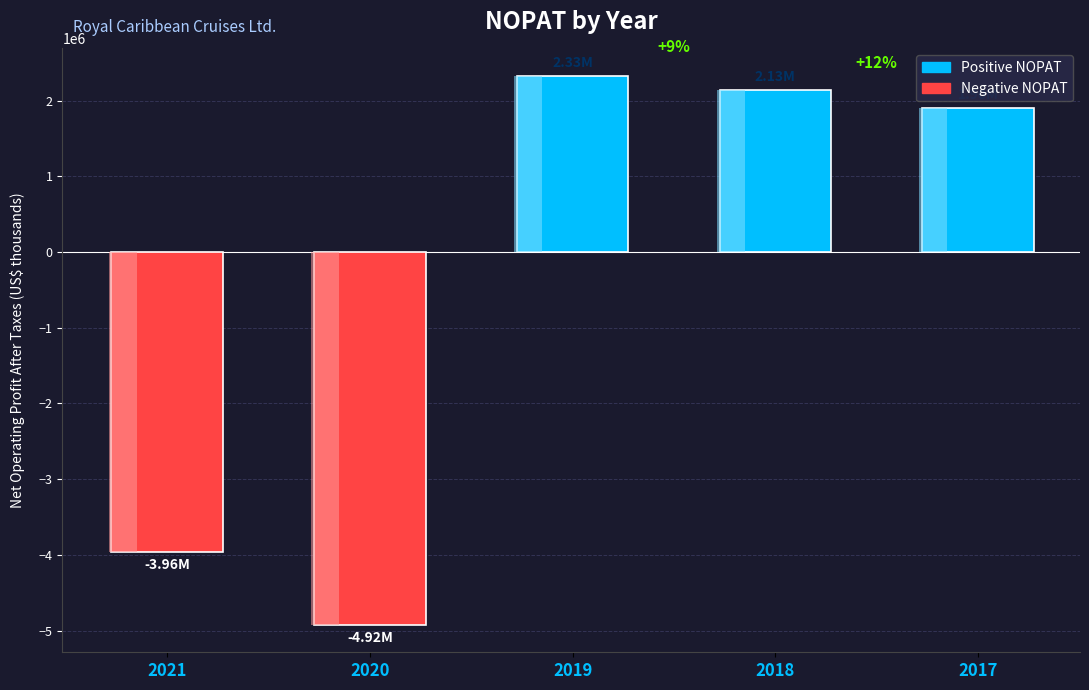

Rank the categories by value from highest to lowest.

2019, 2018, 2017, 2021, 2020